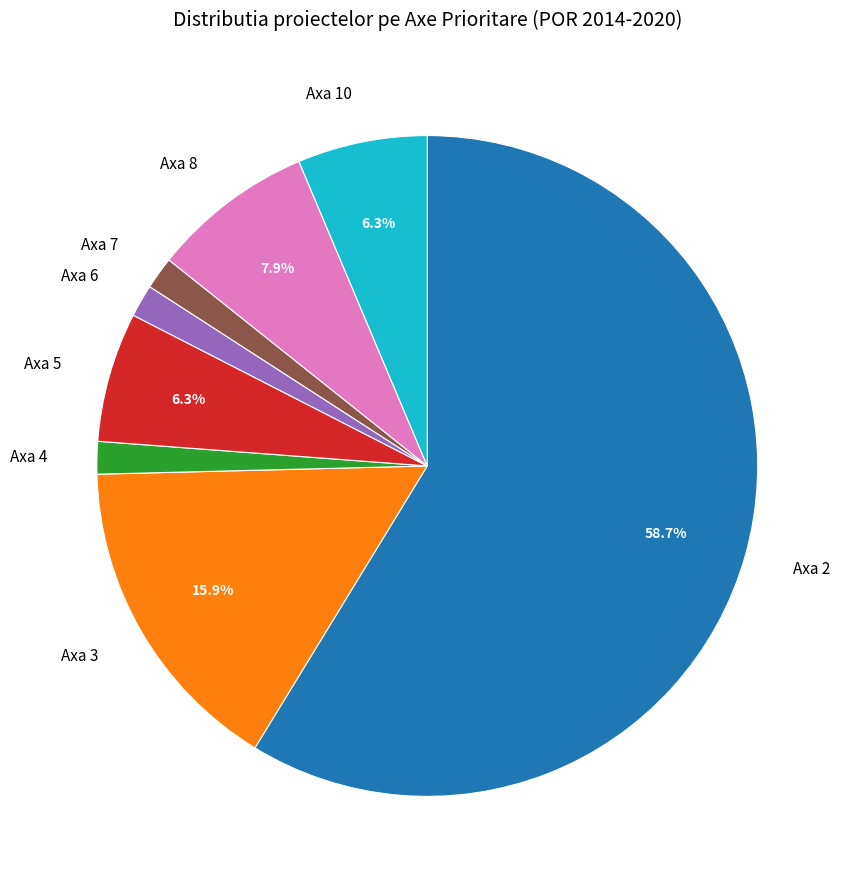

To the nearest percent, what percentage of the pie is Axa 4?

2%